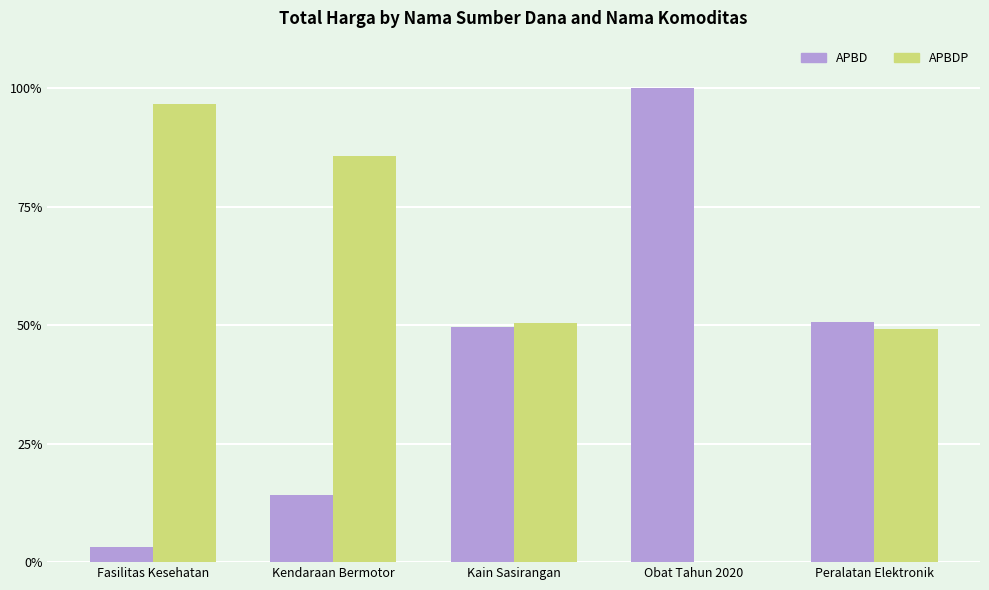

What is the maximum value for APBD?

100.0